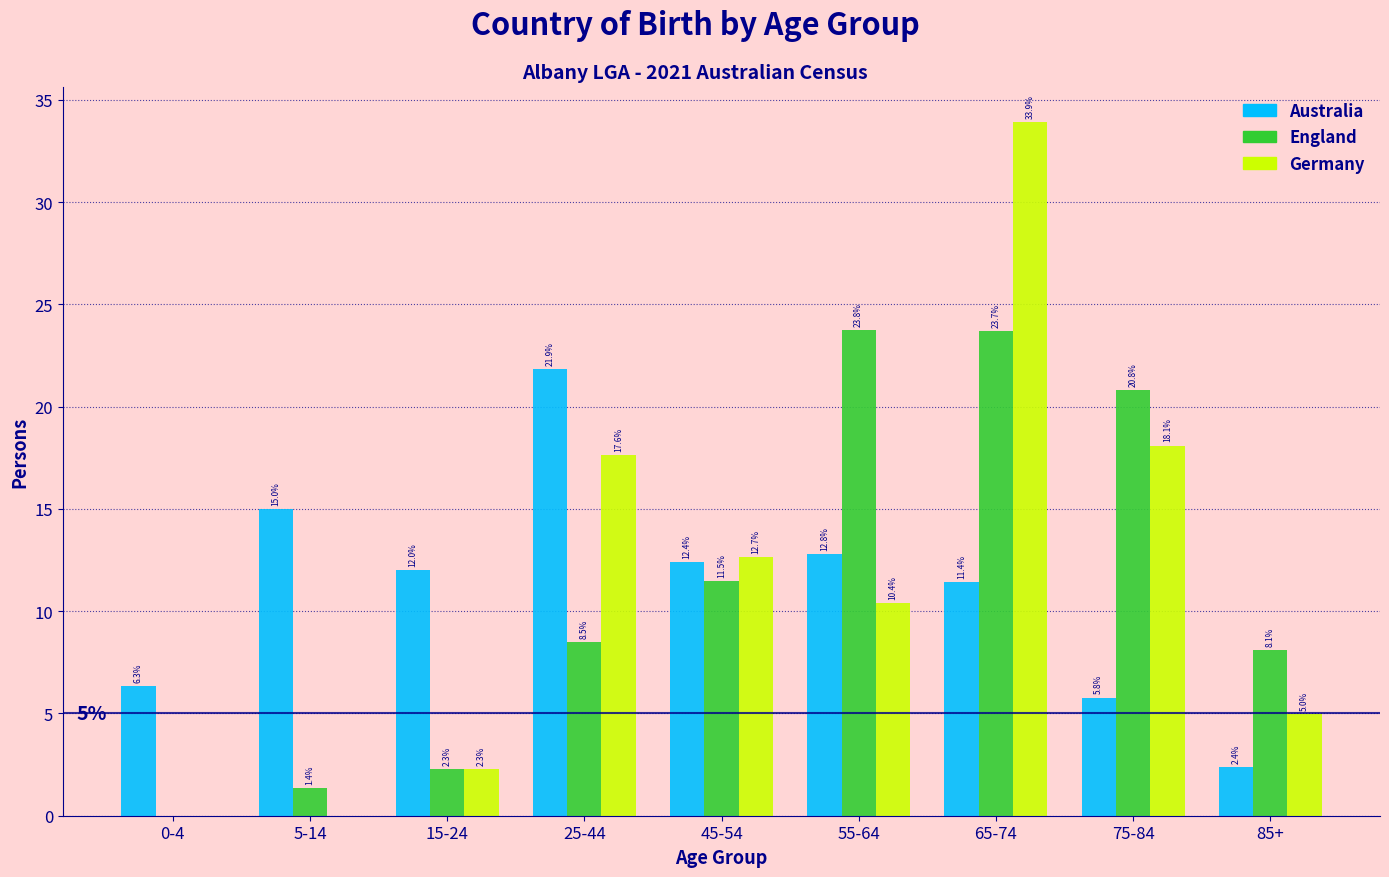

Reading right to left, transcribe all the data shown in this chart.

Australia: 85+=2.4	75-84=5.8	65-74=11.4	55-64=12.8	45-54=12.4	25-44=21.9	15-24=12.0	5-14=15.0	0-4=6.3
England: 85+=8.1	75-84=20.8	65-74=23.7	55-64=23.8	45-54=11.5	25-44=8.5	15-24=2.3	5-14=1.4	0-4=0.0
Germany: 85+=5.0	75-84=18.1	65-74=33.9	55-64=10.4	45-54=12.7	25-44=17.6	15-24=2.3	5-14=0.0	0-4=0.0